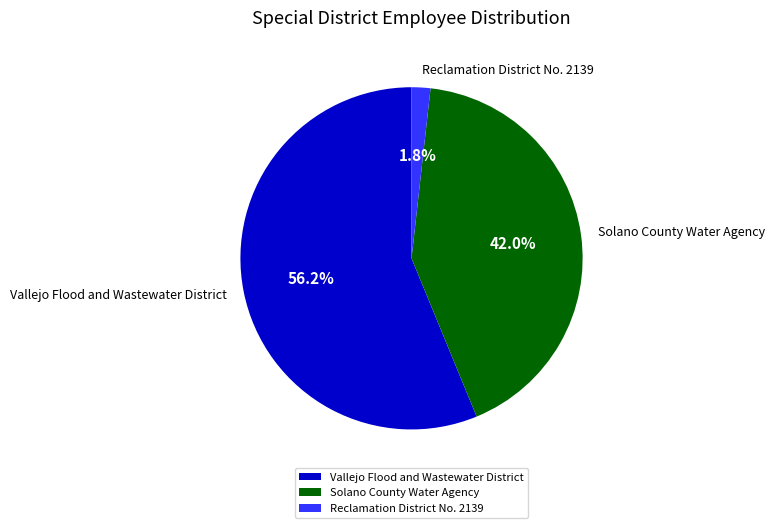

Is there any slice that represents more than half of the pie?

Yes